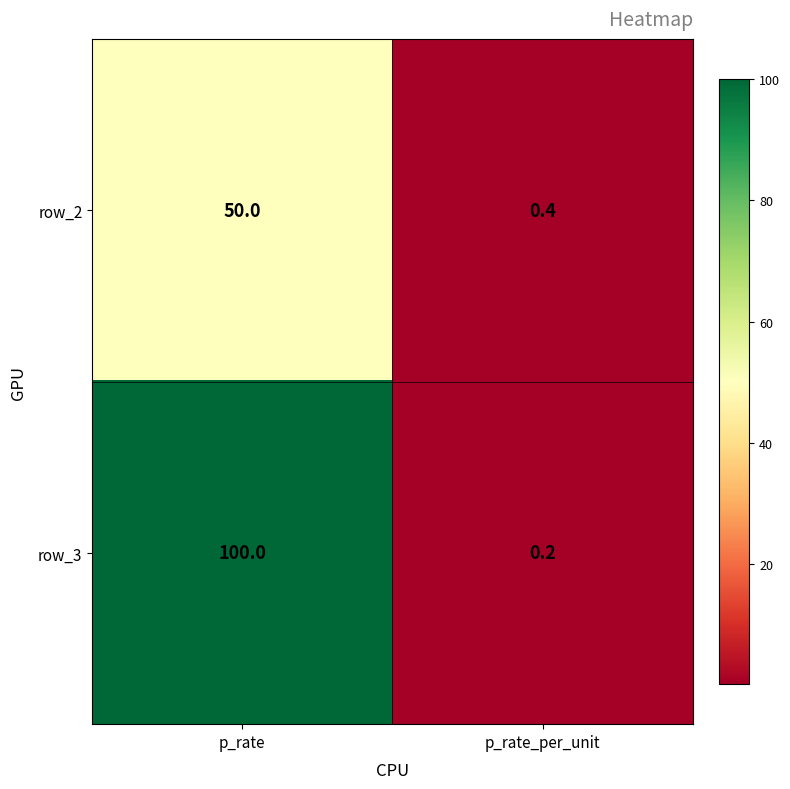

What is the sum of the row_2 values at p_rate_per_unit and p_rate?

50.4